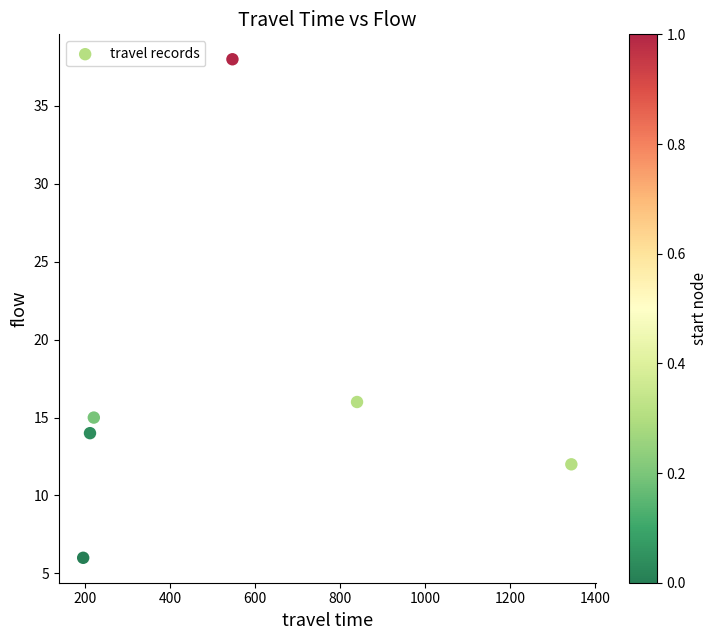

What Y value in the scatter plot is closest to 22?

16